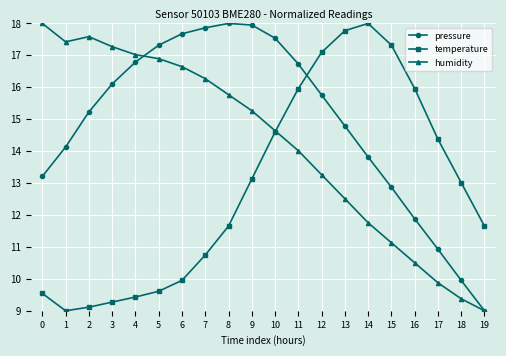

At 6, list the series in order from smallest to largest.

temperature, humidity, pressure